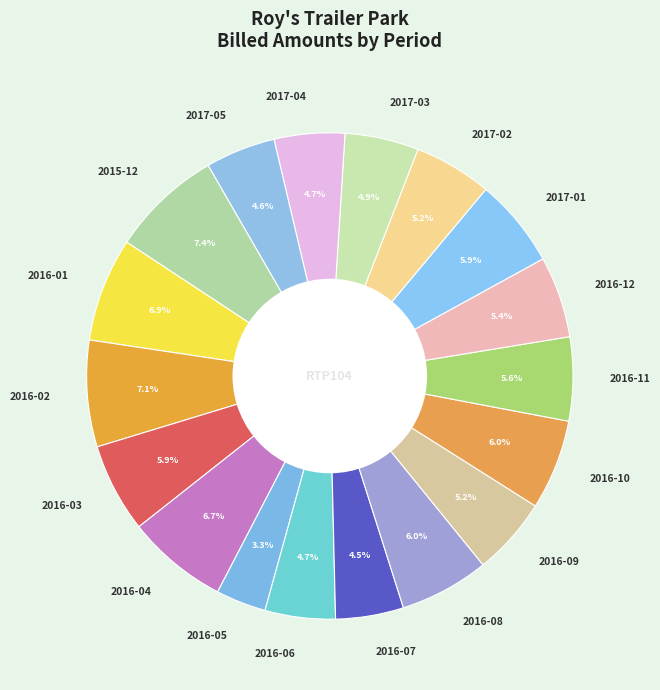

To the nearest percent, what is the difference between the 2017-03 and 2016-01 slice percentages?

2%